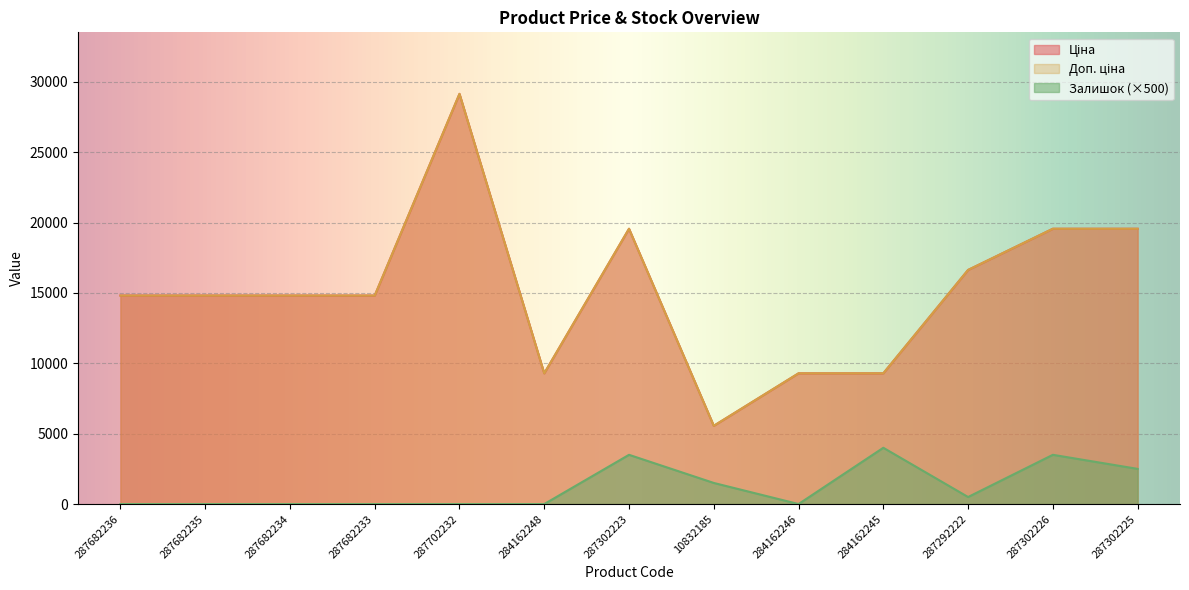

True or false: Ціна has a value of 10793.4 at 287292222.

False